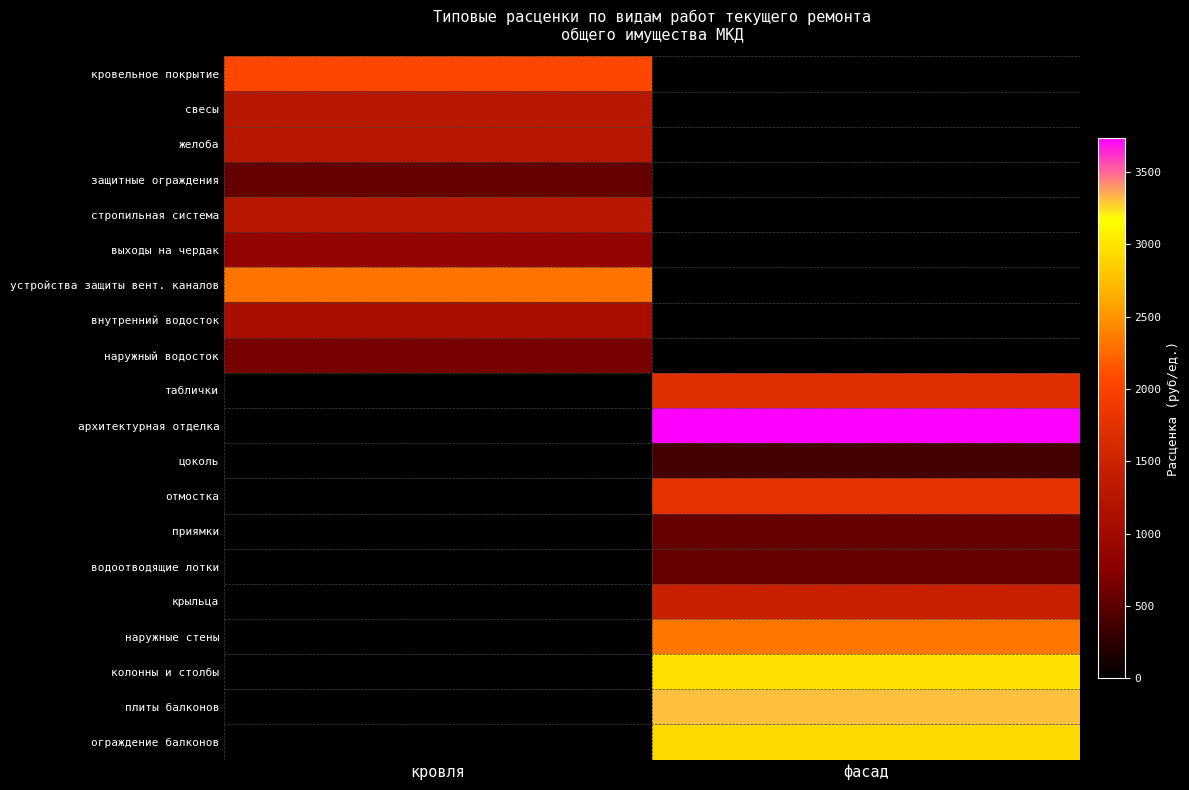

How many categories are shown in the chart?

2